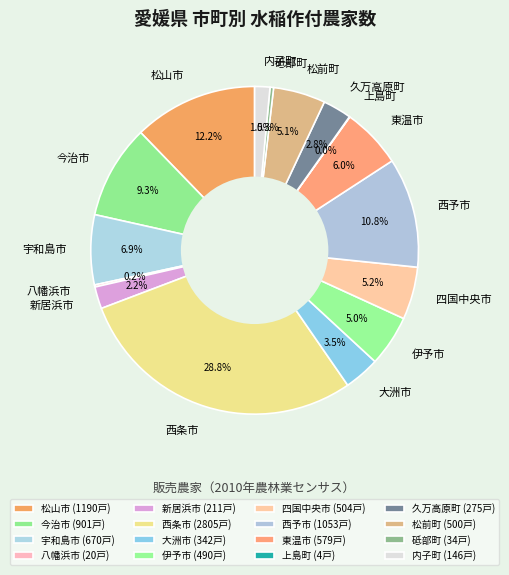

Approximately how many times larger is the value at 東温市 compared to 松山市?

0.5